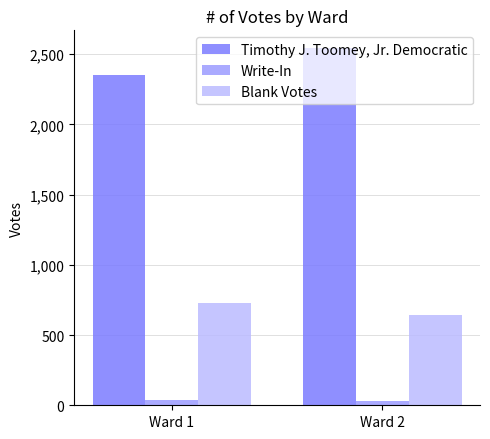

Which series has the largest range (max minus min)?

Timothy J. Toomey, Jr. Democratic